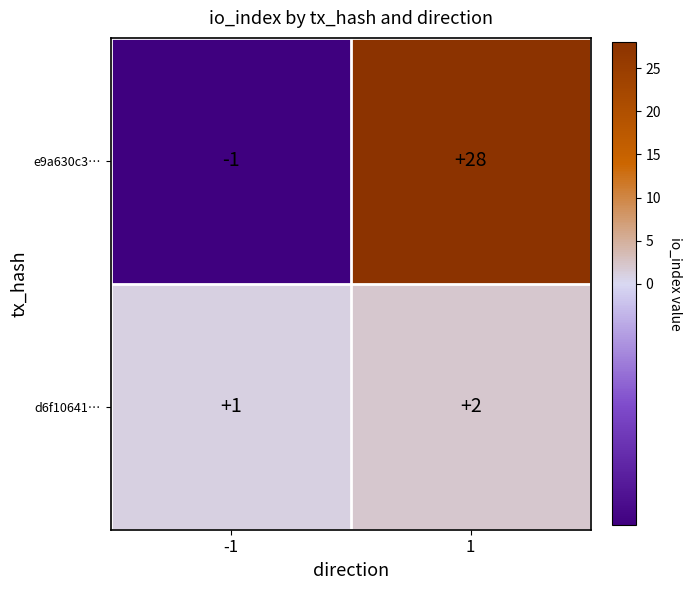

Reading right to left, transcribe all the data shown in this chart.

e9a630c3…: 1=28	-1=-1
d6f10641…: 1=2	-1=1